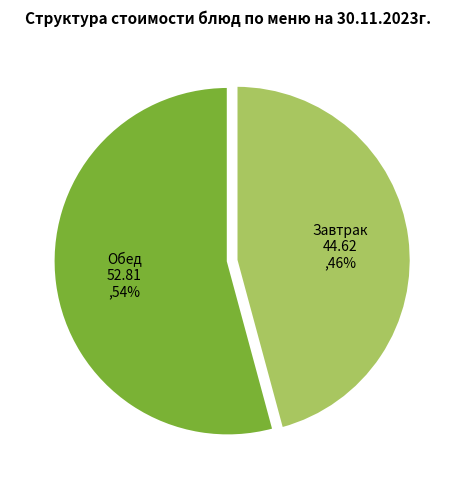

Which has a higher value, Завтрак 44.62 ,46% or Обед 52.81 ,54%?

Обед 52.81 ,54%